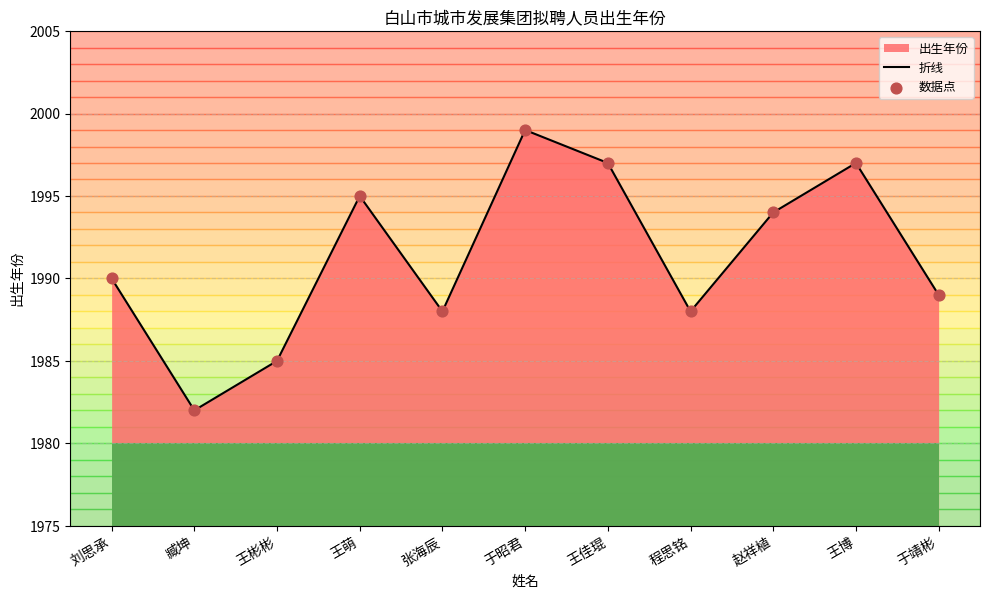

Which series has the largest Y range (max minus min)?

折线